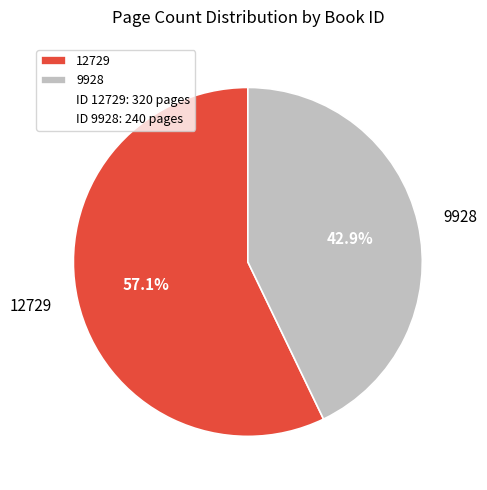

Rank the categories by value from lowest to highest.

9928, 12729